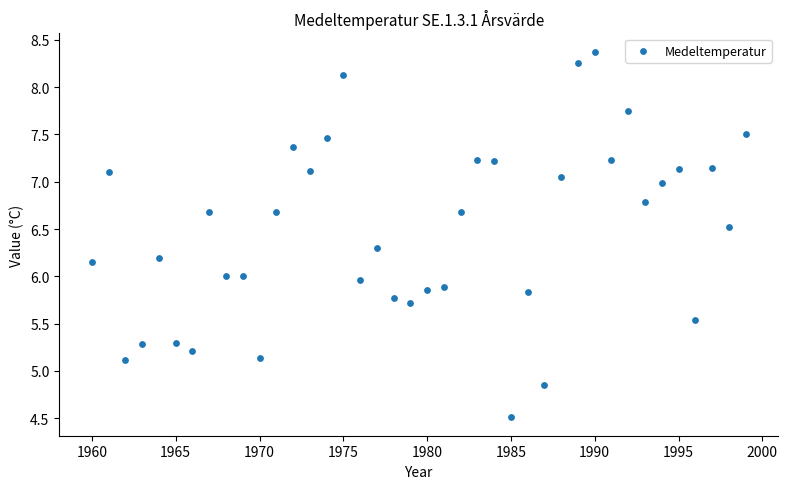

What is the range of X values (max minus min)?

39.0